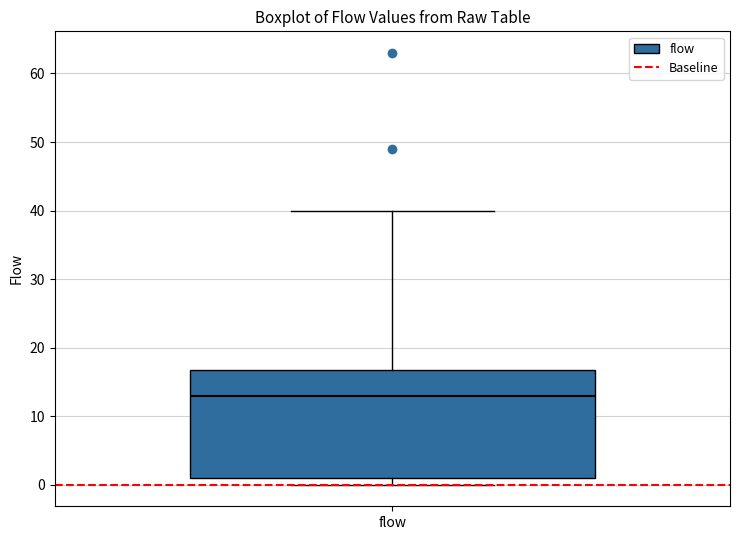

Where does the median line of the box for flow sit on the y-axis? The values are not printed on the chart, so give them approximately, as read against the axis.

13